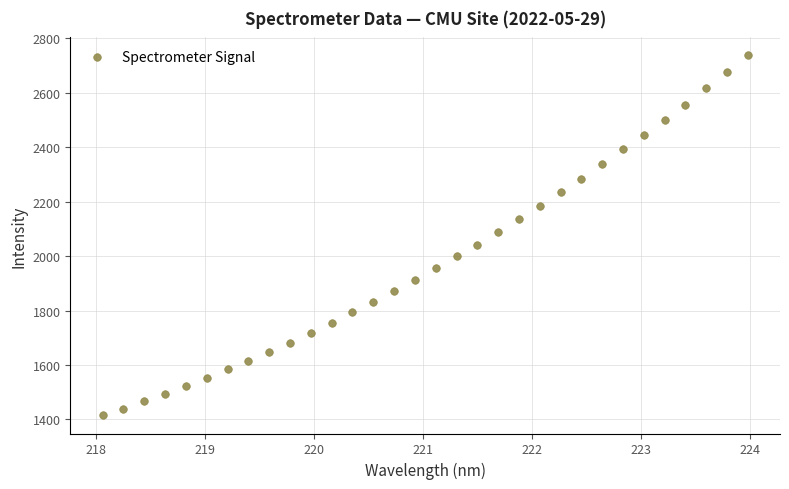

What is the range of Y values (max minus min)?

1323.0